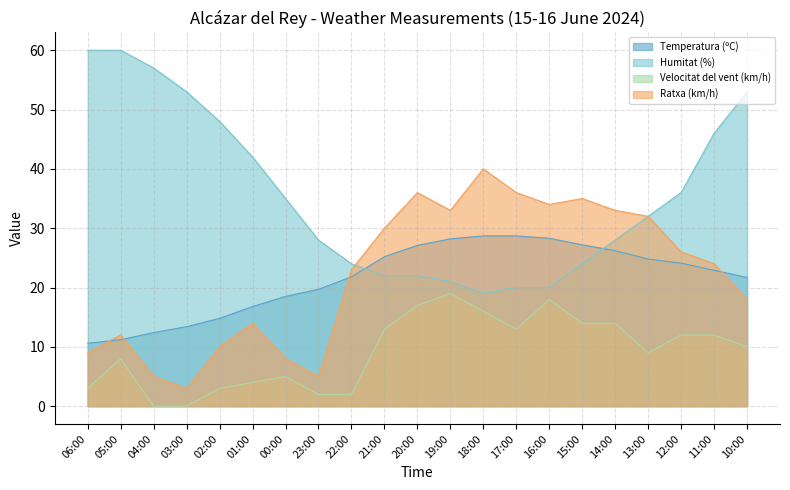

What position from the right is 01:00?

16